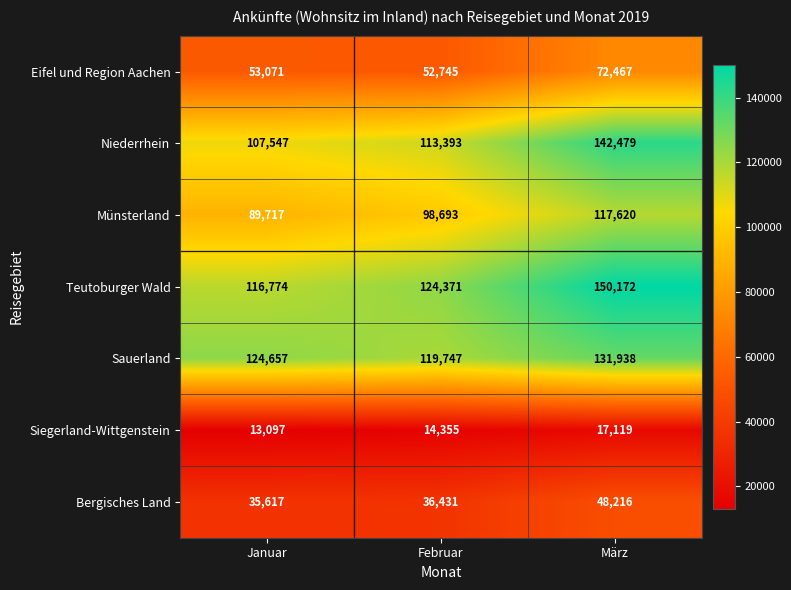

Reading right to left, what are all the values shown in this chart?

Eifel und Region Aachen: 72467	52745	53071
Niederrhein: 142479	113393	107547
Münsterland: 117620	98693	89717
Teutoburger Wald: 150172	124371	116774
Sauerland: 131938	119747	124657
Siegerland-Wittgenstein: 17119	14355	13097
Bergisches Land: 48216	36431	35617